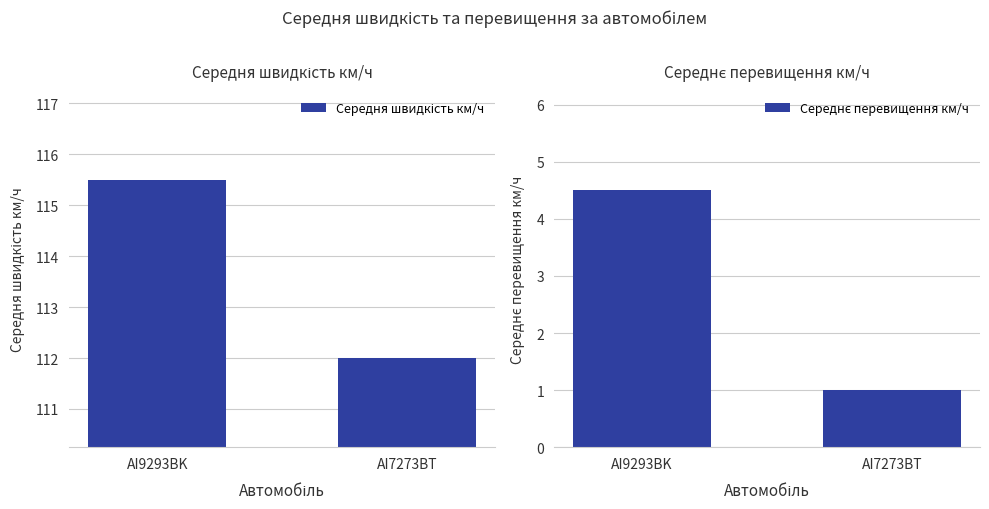

The value of Середнє перевищення км/ч at AI7273BT is 0.6. True or false?

False